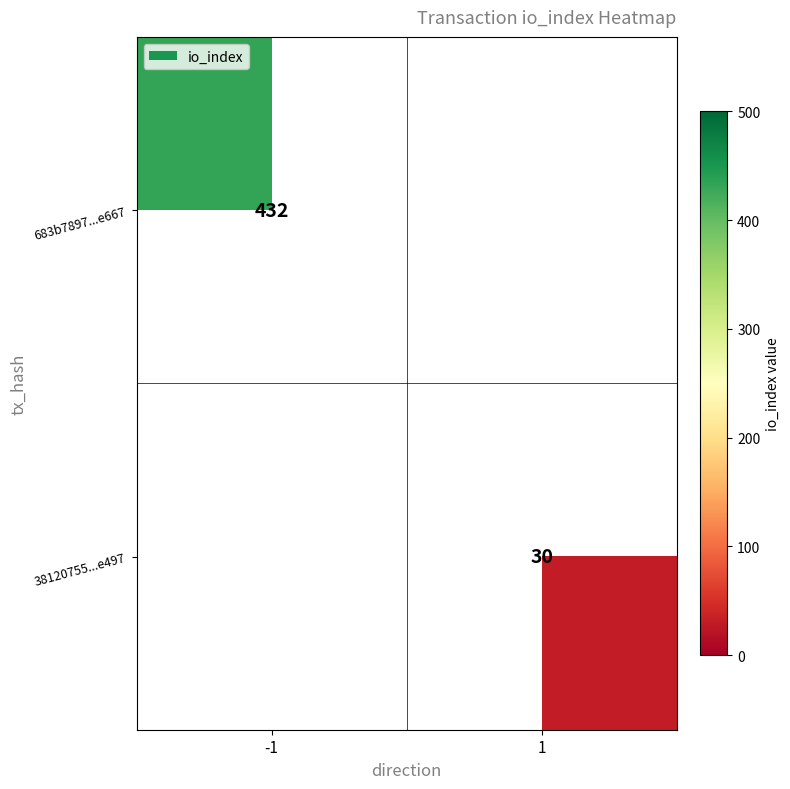

Is it true that 683b7897...e667 equals 432 at -1?

True